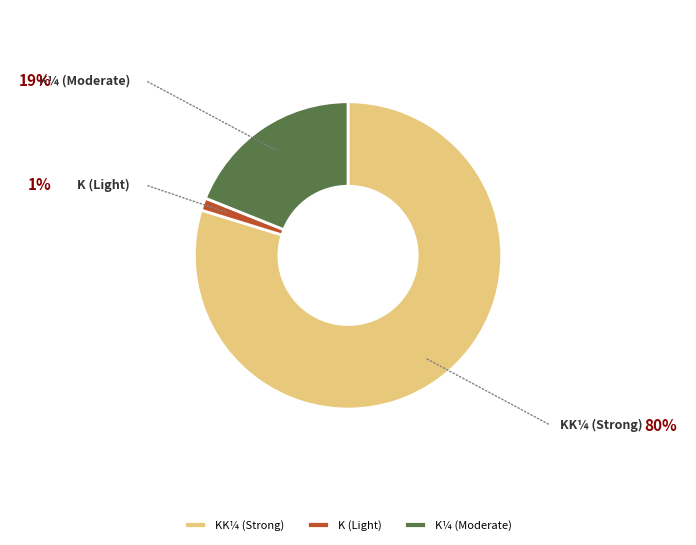

Rank the categories by value from highest to lowest.

KK¼ (Strong), K¼ (Moderate), K (Light)